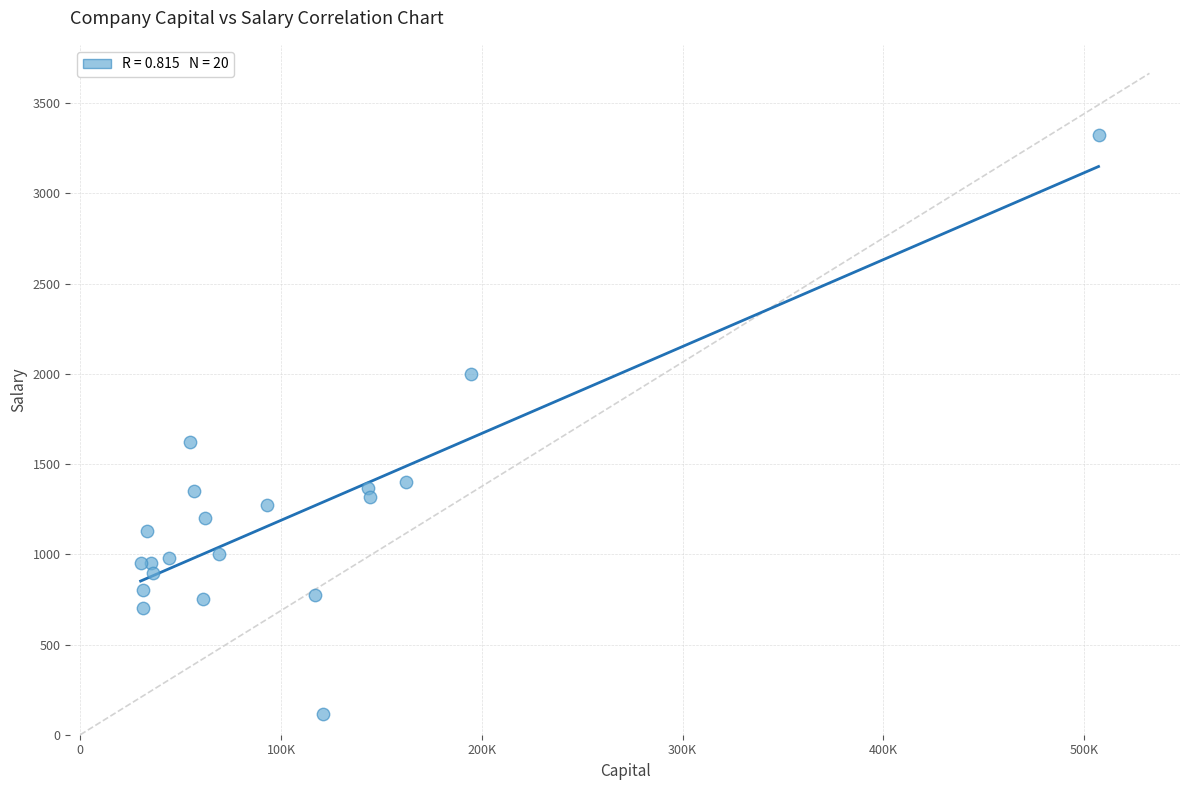

What Y value in the scatter plot is closest to 1720?

1625